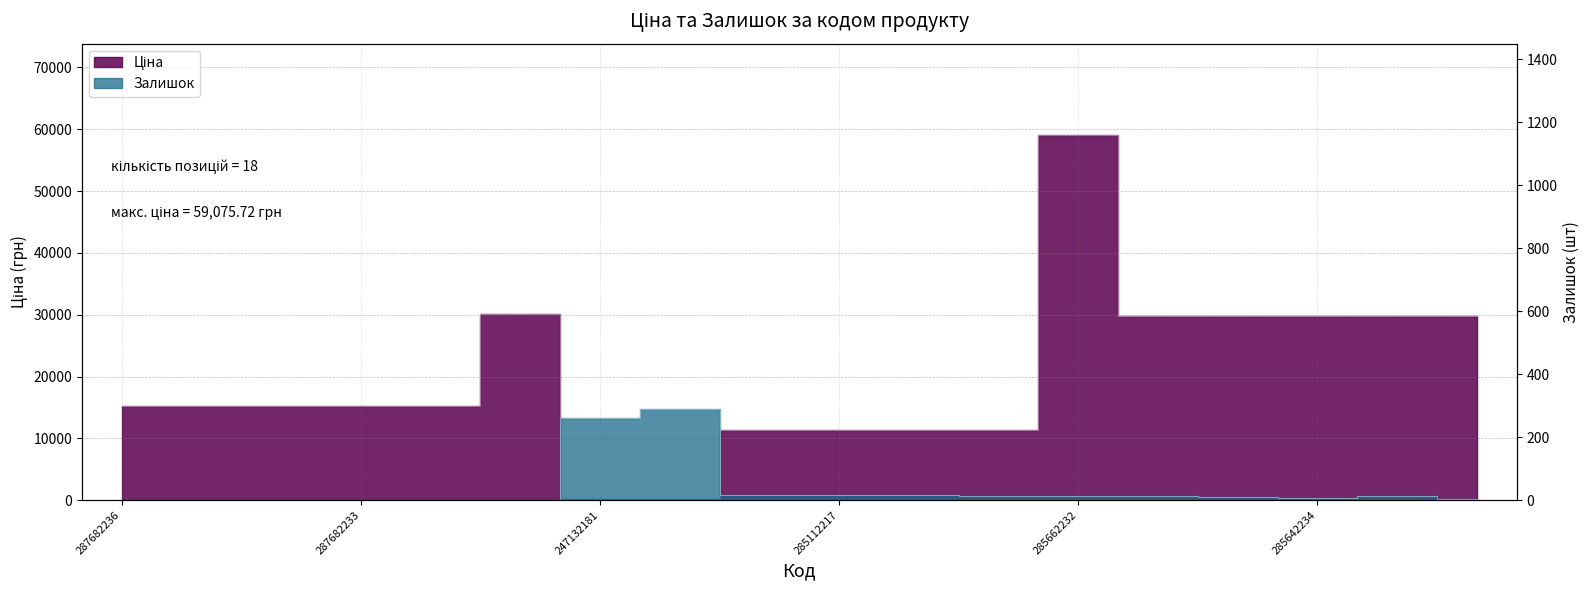

Which series changed the most between 247132180 and 285111912?

Ціна